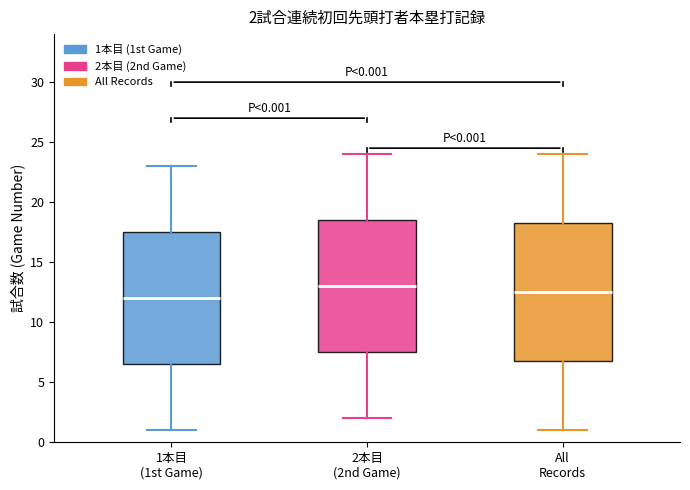

Which box is the tallest, from its lower edge to its upper edge?

All Records